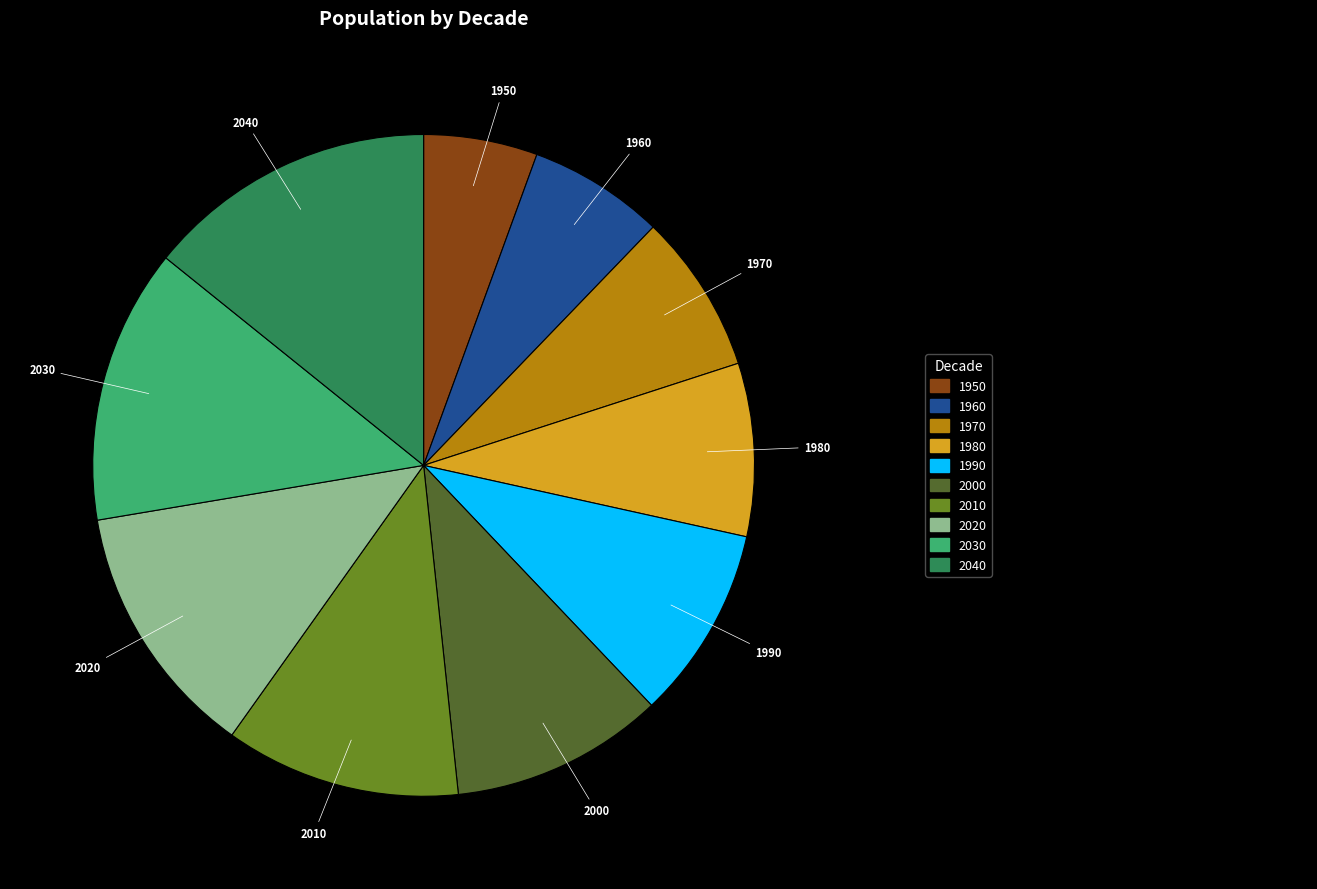

Does 1960 account for over 50% of the chart?

No